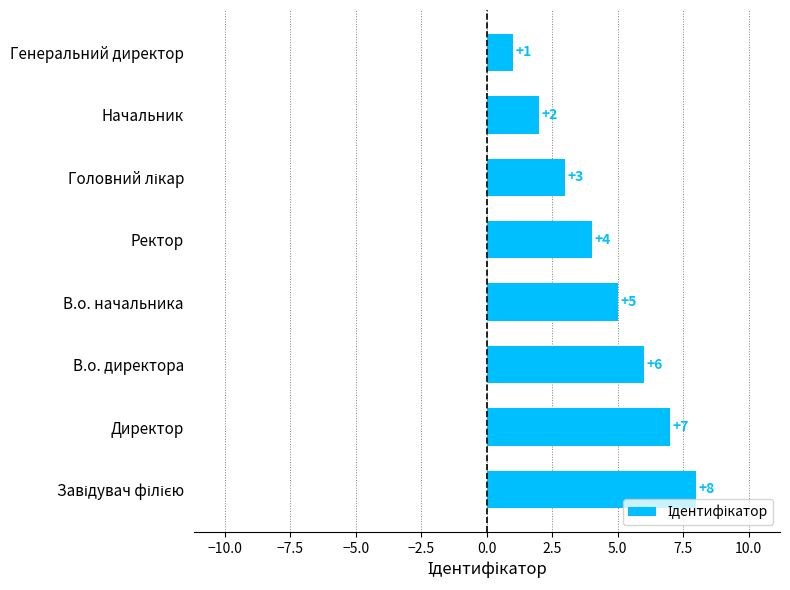

What is the difference between the maximum and minimum values?

7